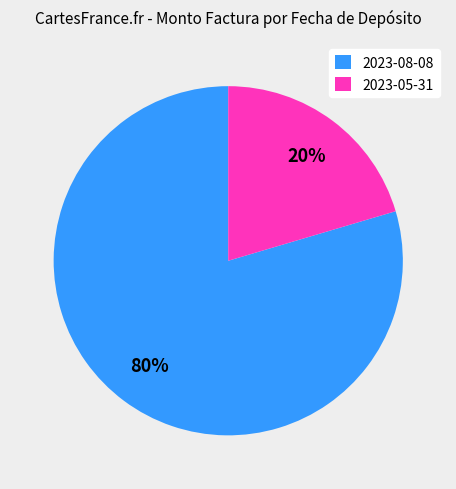

True or false: 2023-05-31 accounts for 20% of the total.

True